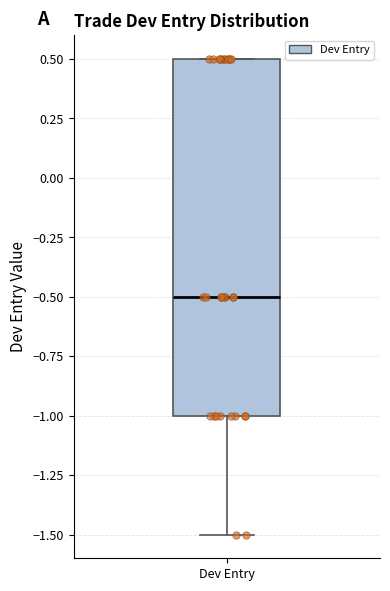

Where is the upper edge of the box for Dev Entry on the y-axis? The values are not printed on the chart, so give them approximately, as read against the axis.

0.5